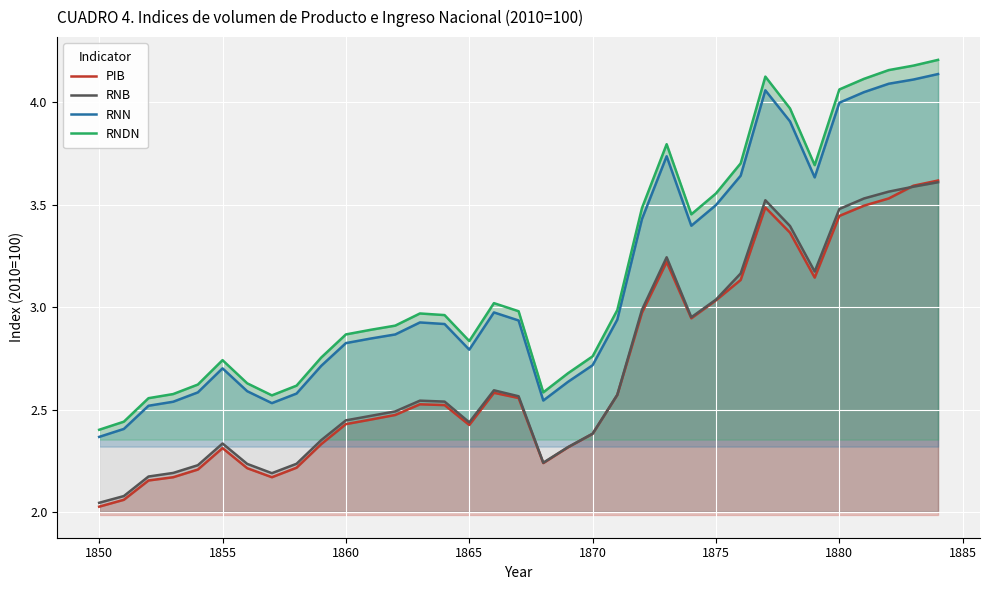

True or false: RNN and RNB intersect in this chart.

False